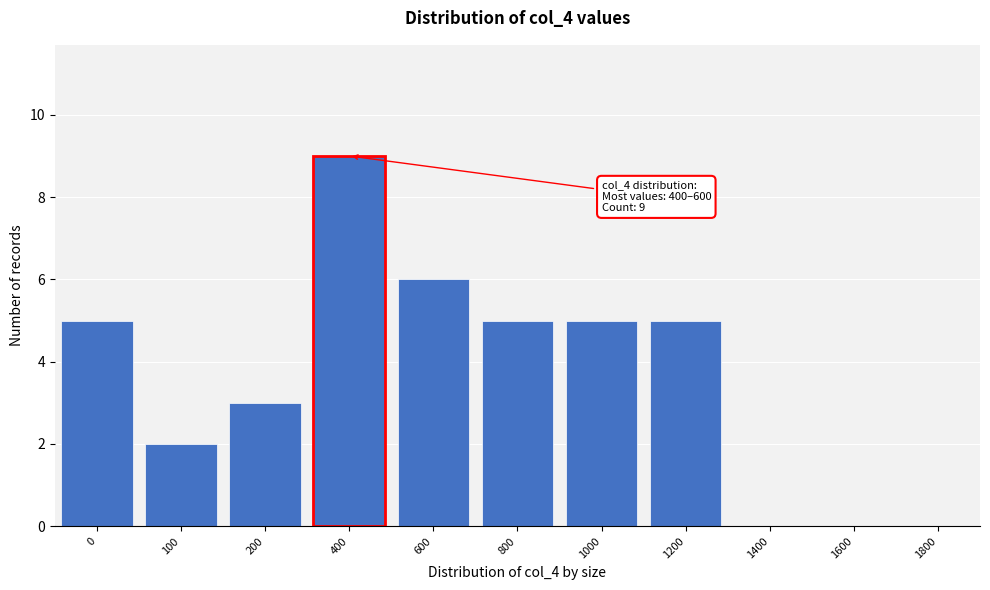

Reading left to right, extract all data points from this chart.

0=5	100=2	200=3	400=9	600=6	800=5	1000=5	1200=5	1400=0	1600=0	1800=0